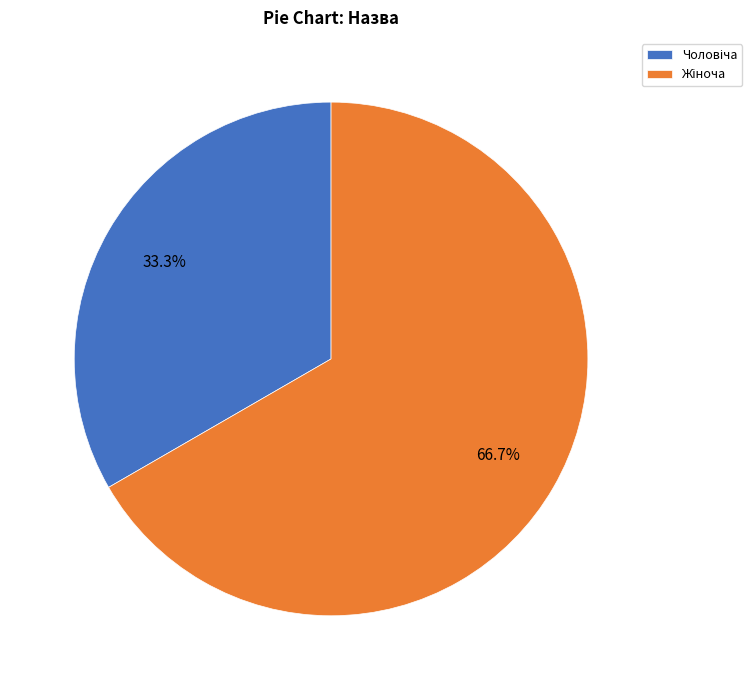

Is there any slice that represents more than half of the pie?

Yes